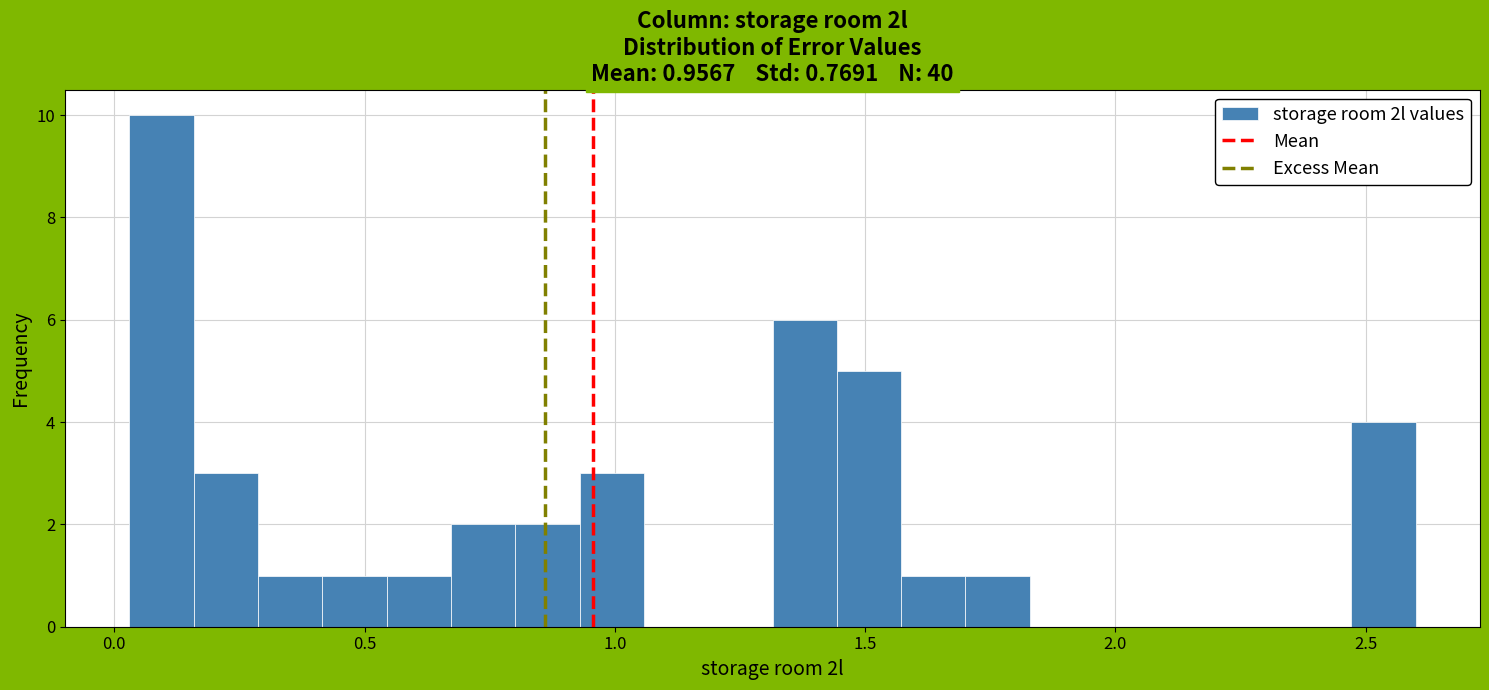

Read against the x-axis, roughly where is the centre of the tallest bar?

0.10